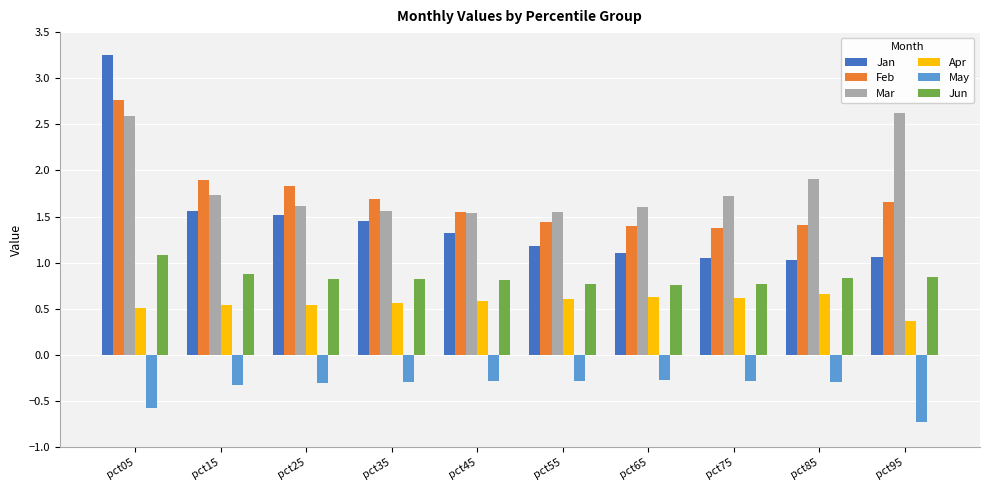

True or false: Mar has a value of 1.7 at pct75.

True